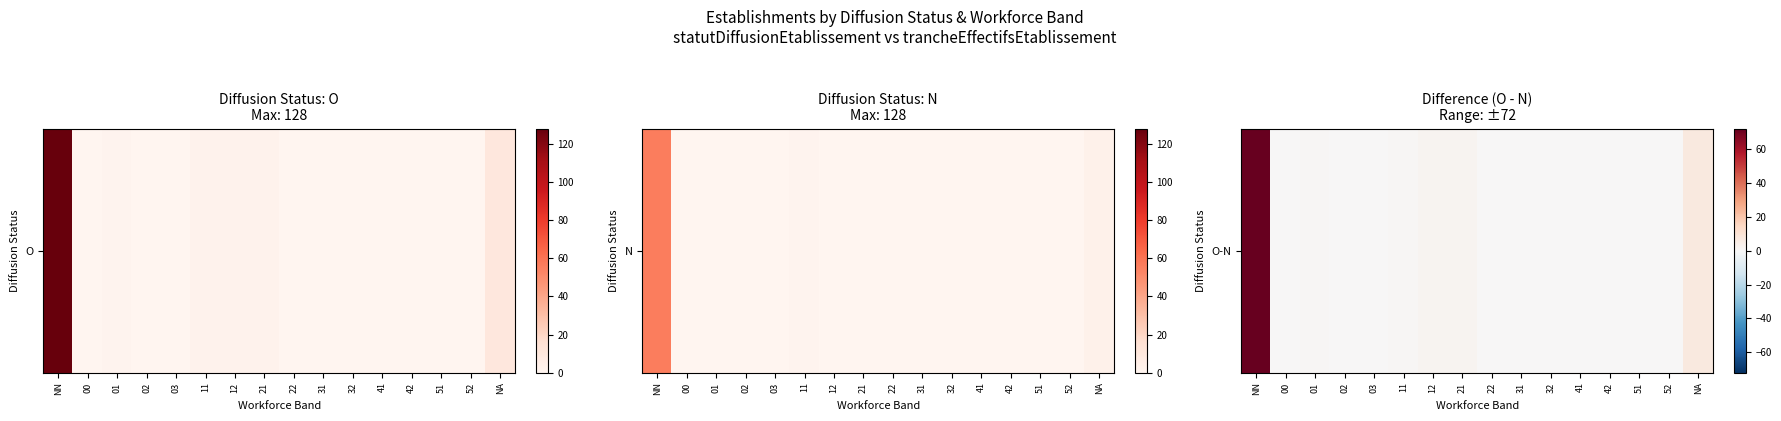

How many positive values are there?

6